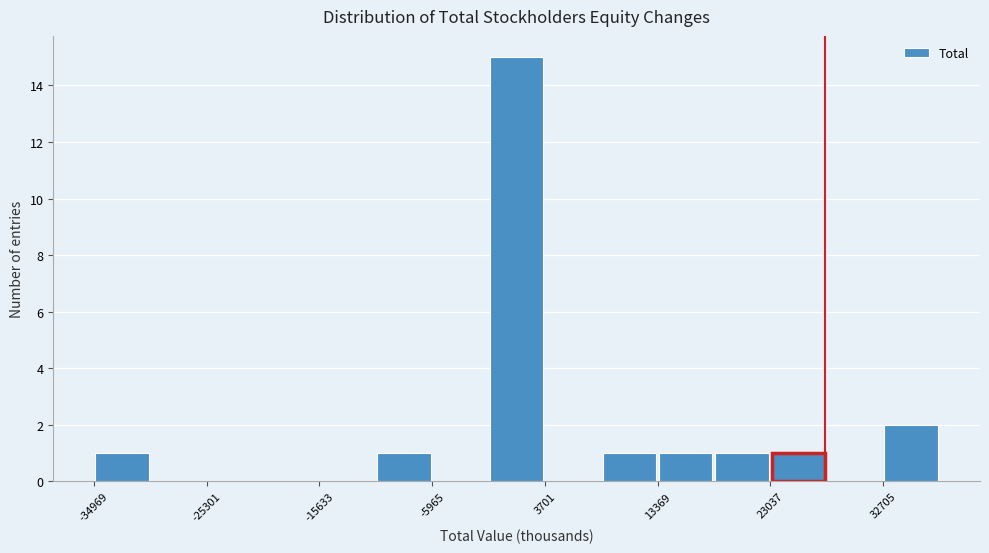

Reading left to right, transcribe this chart: for each bar, give the range it covers on the x-axis and its height. Neither the bar edges nor the heights are printed on the chart, so give them approximately, as read against the axes.

-35000 to -30000: 1
-30000 to -25000: 0
-25000 to -20000: 0
-20000 to -16000: 0
-16000 to -11000: 0
-11000 to -6000: 1
-6000 to -1000: 0
-1000 to 4000: 15
4000 to 9000: 0
9000 to 13000: 1
13000 to 18000: 1
18000 to 23000: 1
23000 to 28000: 1
28000 to 33000: 0
33000 to 38000: 2